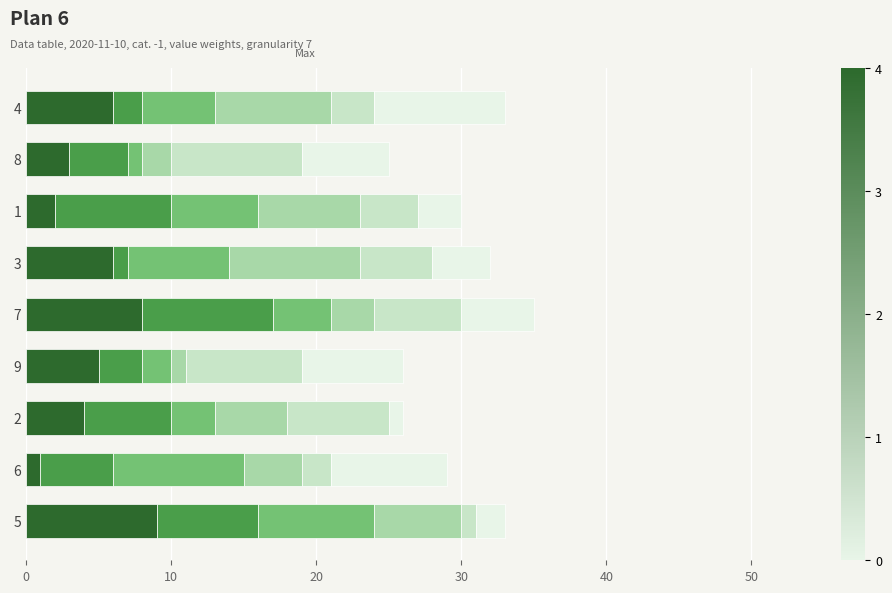

How many categories are shown in the chart?

9